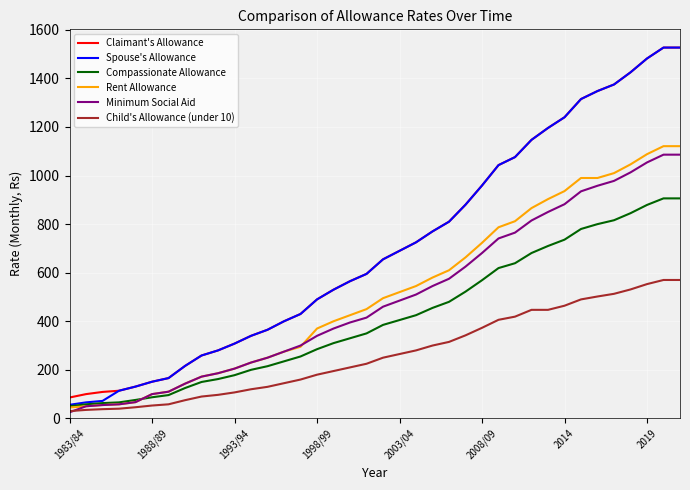

Which series has the widest spread of values?

Spouse's Allowance